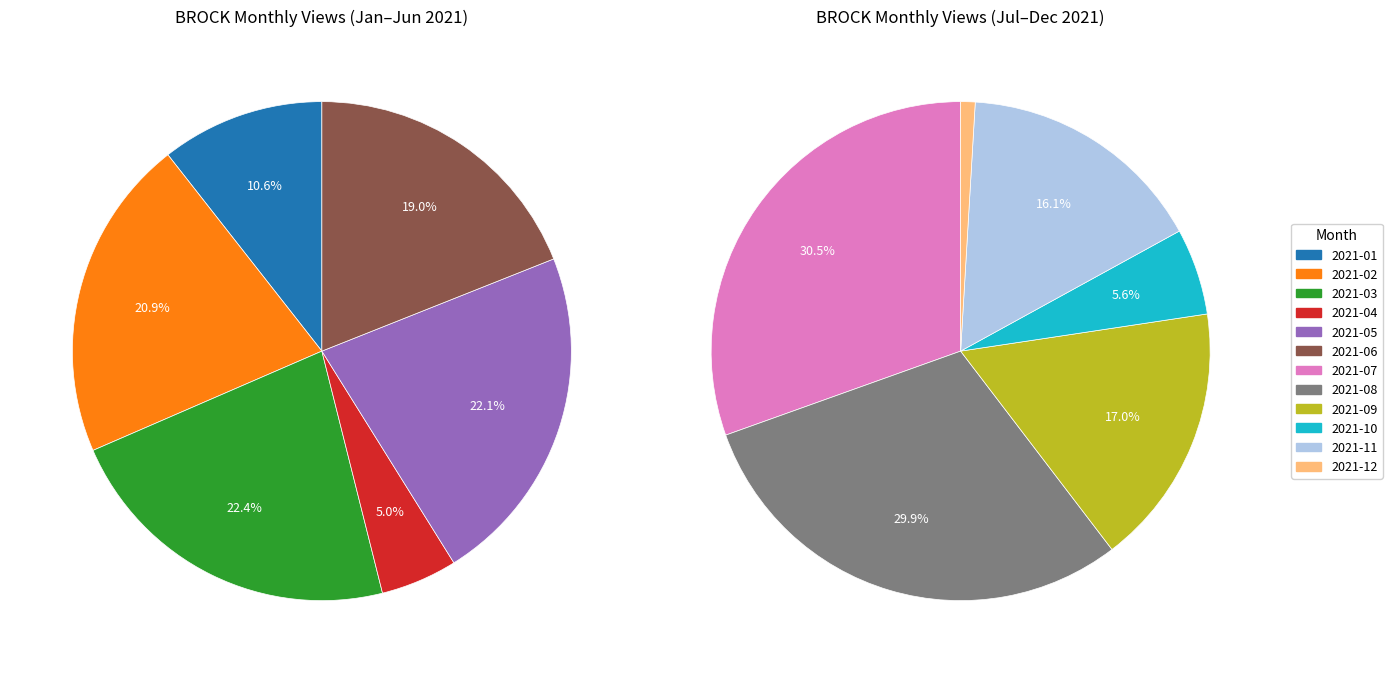

How many segments does this pie chart have?

12